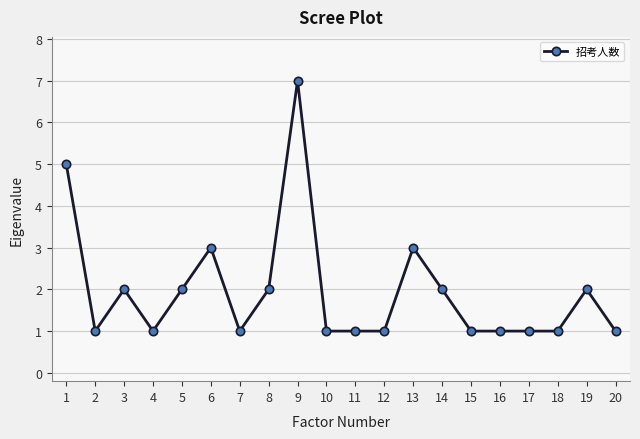

What is the greatest value displayed?

7